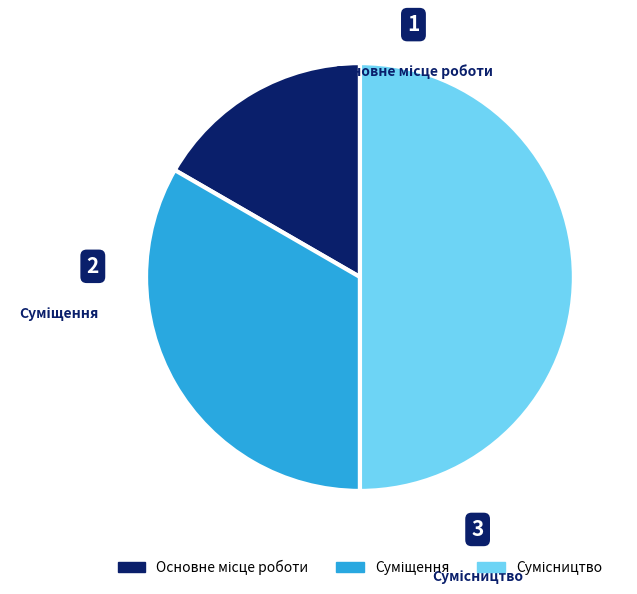

Which slice is the largest?

Сумісництво